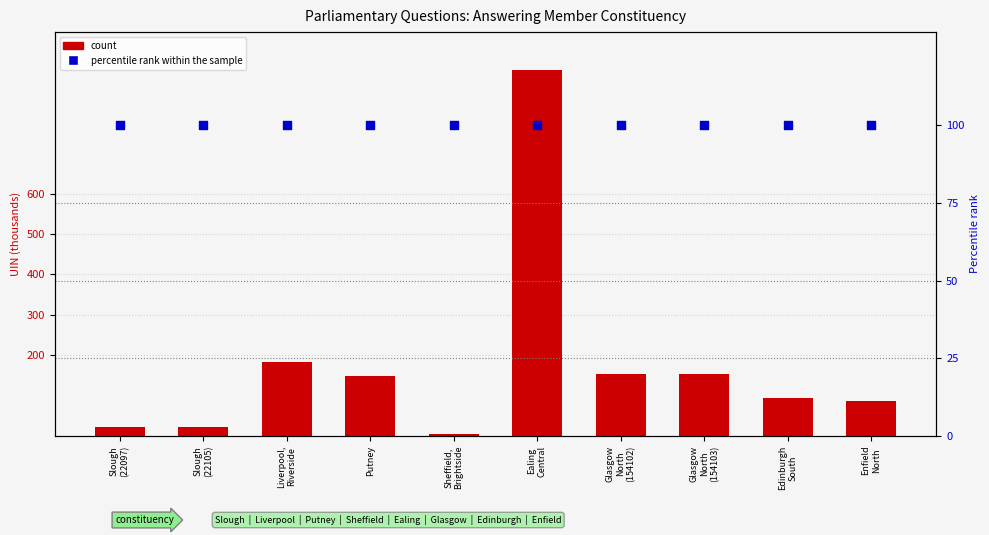

What are all the series names shown in the legend?

count, percentile rank within the sample